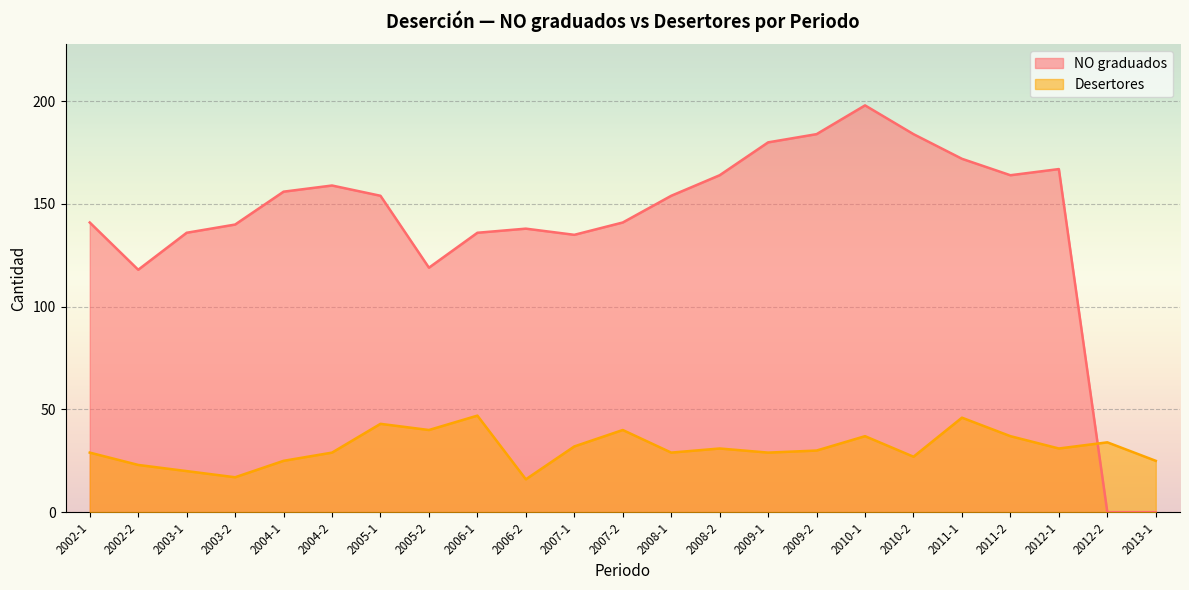

List the labels in order of NO graduados value, smallest first.

2012-2, 2013-1, 2002-2, 2005-2, 2007-1, 2003-1, 2006-1, 2006-2, 2003-2, 2002-1, 2007-2, 2005-1, 2008-1, 2004-1, 2004-2, 2008-2, 2011-2, 2012-1, 2011-1, 2009-1, 2009-2, 2010-2, 2010-1